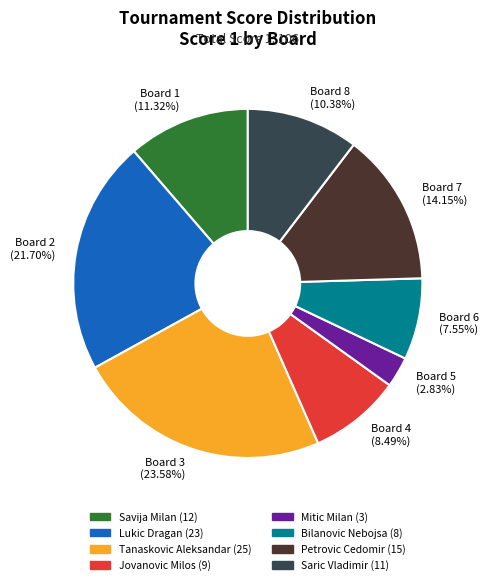

What percentage do Board 4 and Board 6 together represent?

16.0%